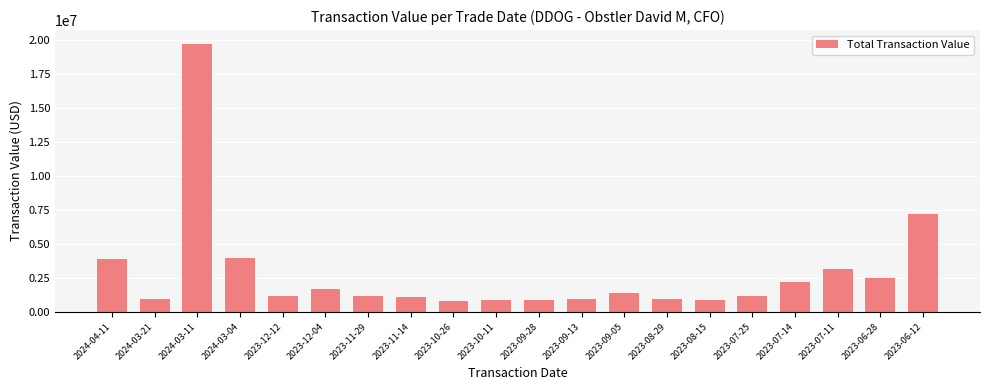

What is the sum of the values at 2023-08-15 and 2023-06-12?

8085011